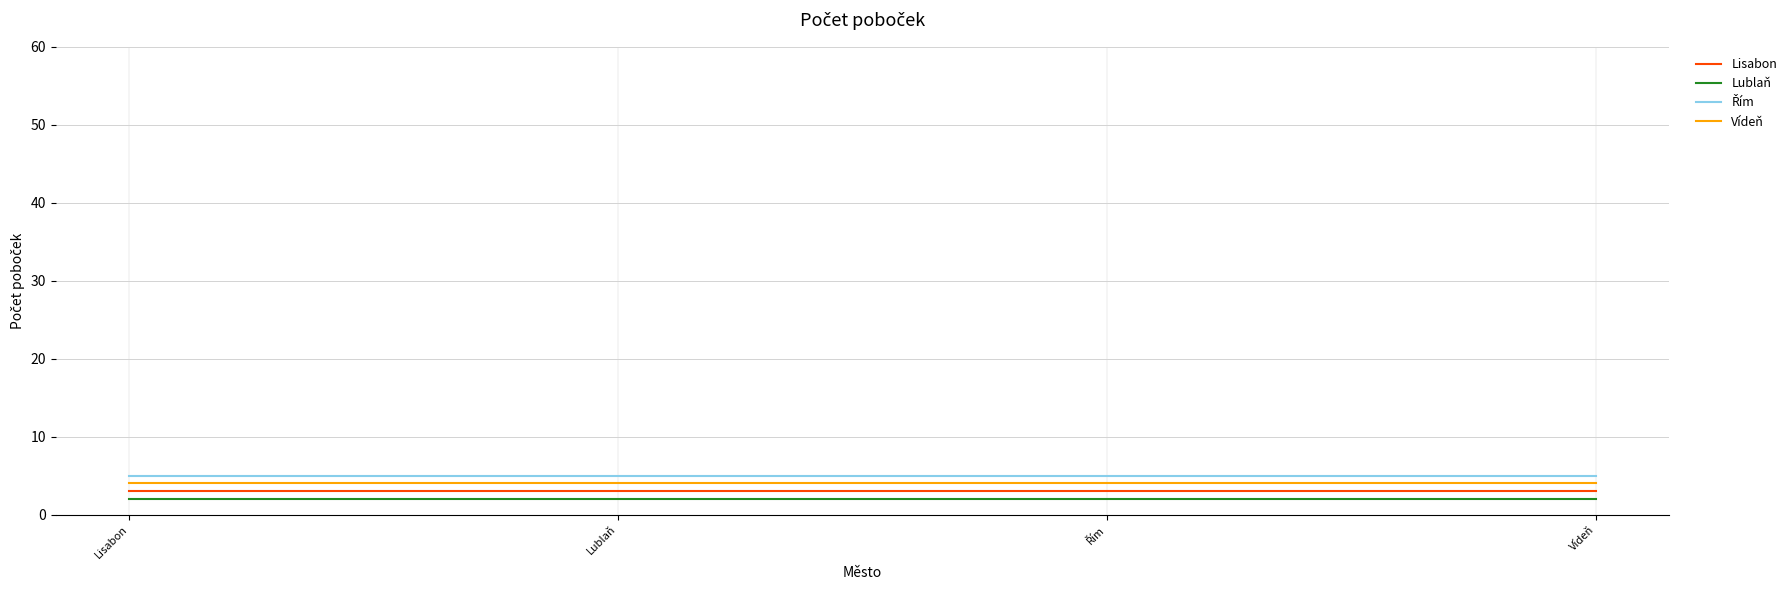

True or false: Lisabon and Vídeň intersect in this chart.

False